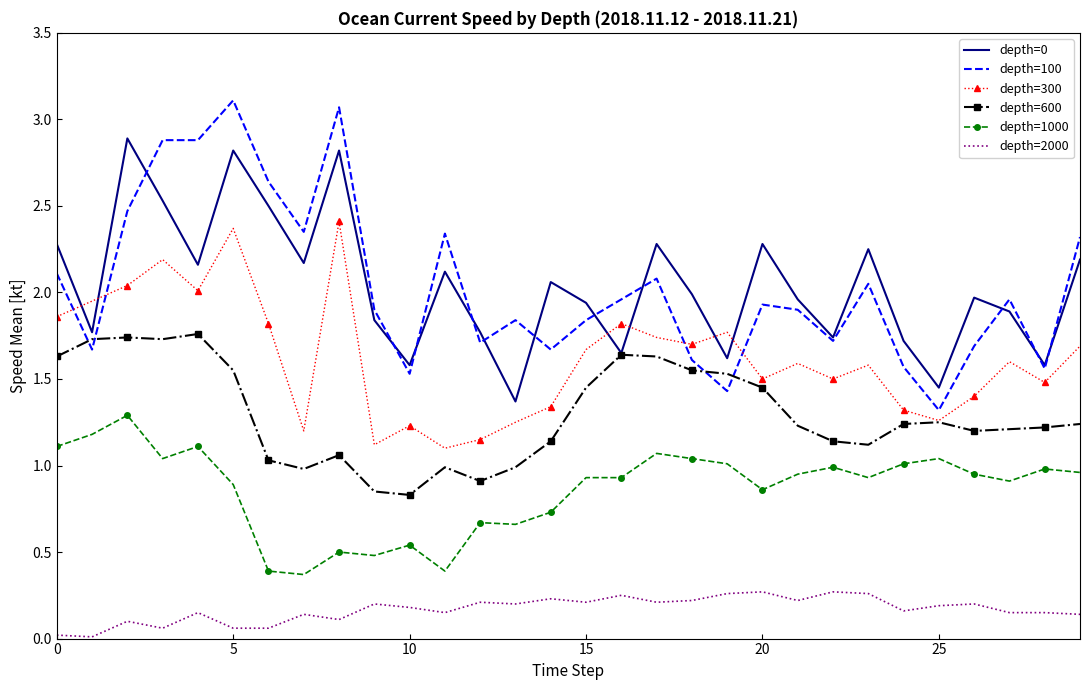

Which series has the largest range (max minus min)?

depth=100